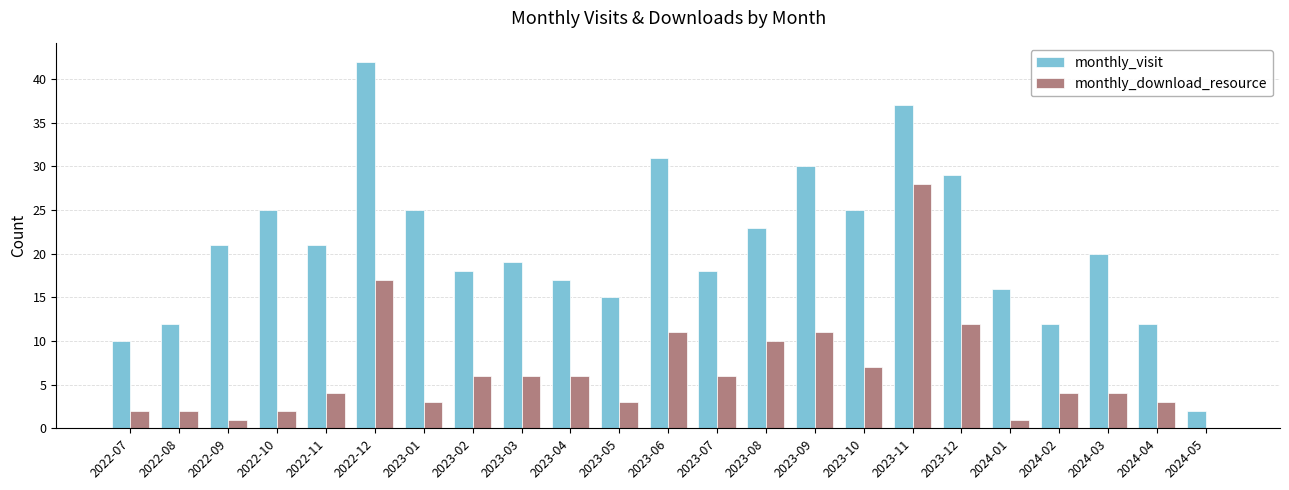

Reading right to left, list all the values displayed in this chart.

monthly_visit: 2024-05=2	2024-04=12	2024-03=20	2024-02=12	2024-01=16	2023-12=29	2023-11=37	2023-10=25	2023-09=30	2023-08=23	2023-07=18	2023-06=31	2023-05=15	2023-04=17	2023-03=19	2023-02=18	2023-01=25	2022-12=42	2022-11=21	2022-10=25	2022-09=21	2022-08=12	2022-07=10
monthly_download_resource: 2024-05=0	2024-04=3	2024-03=4	2024-02=4	2024-01=1	2023-12=12	2023-11=28	2023-10=7	2023-09=11	2023-08=10	2023-07=6	2023-06=11	2023-05=3	2023-04=6	2023-03=6	2023-02=6	2023-01=3	2022-12=17	2022-11=4	2022-10=2	2022-09=1	2022-08=2	2022-07=2